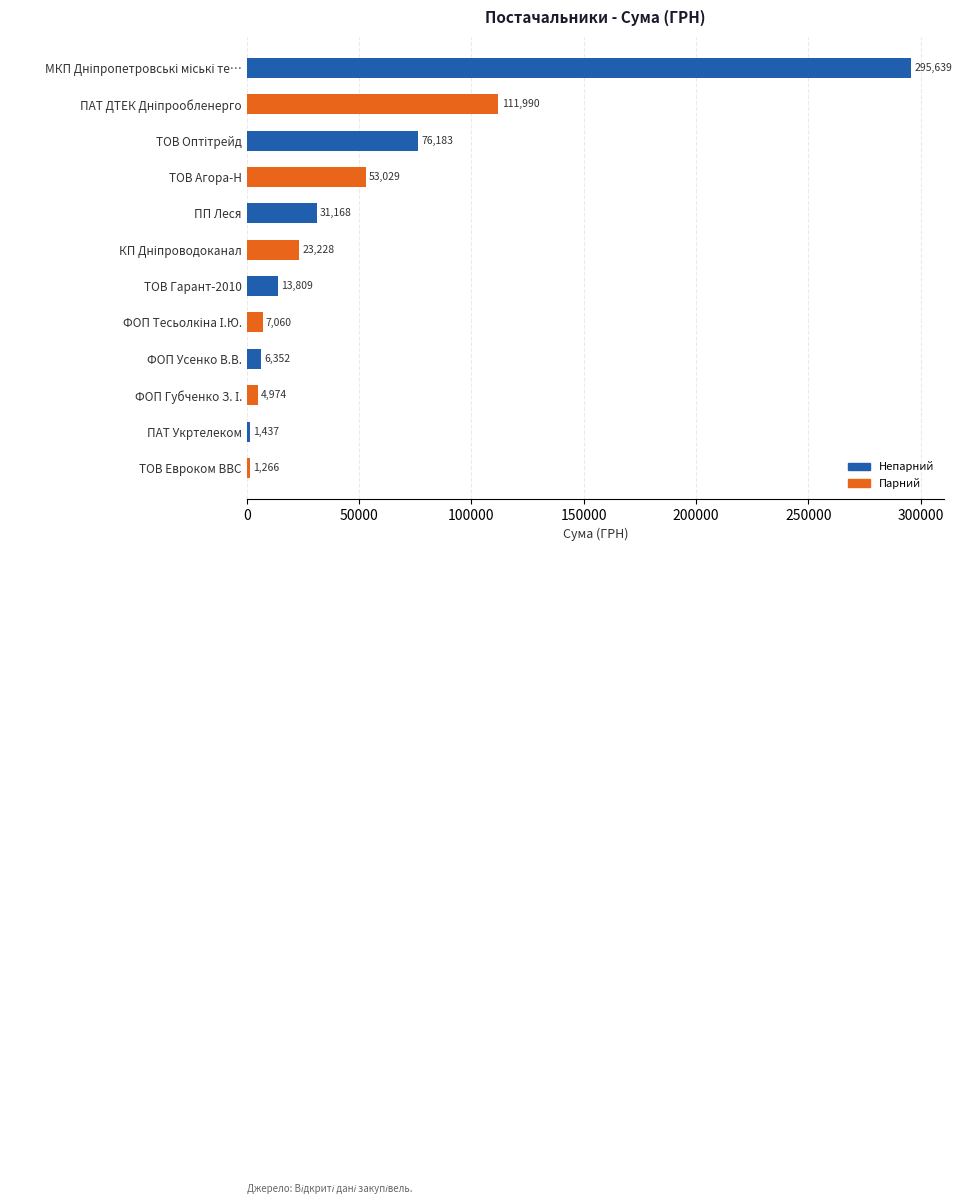

Is it true that the value at ТОВ Гарант-2010 is 13809.0?

True